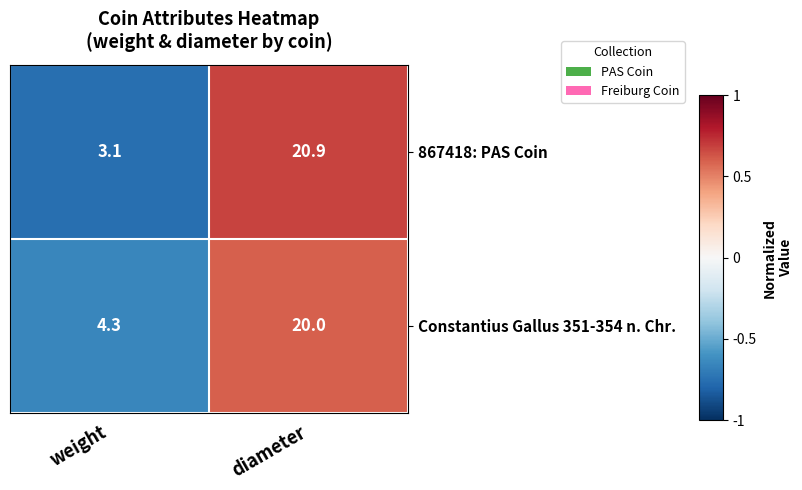

Is it true that Constantius Gallus 351-354 n. Chr. equals 4.3 at weight?

True